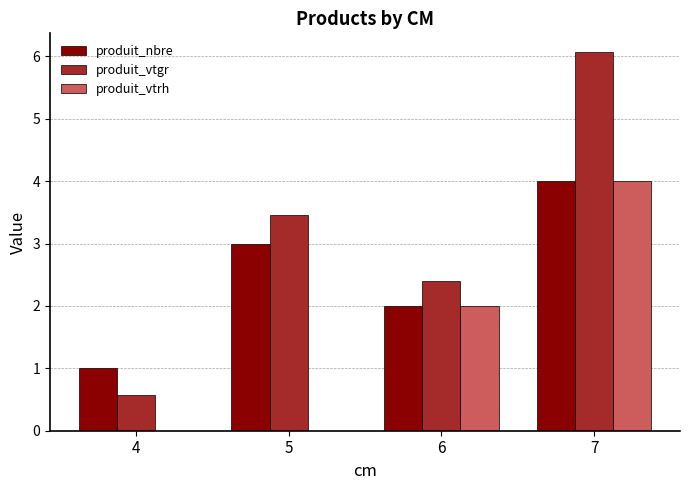

How many groups of bars are there?

4